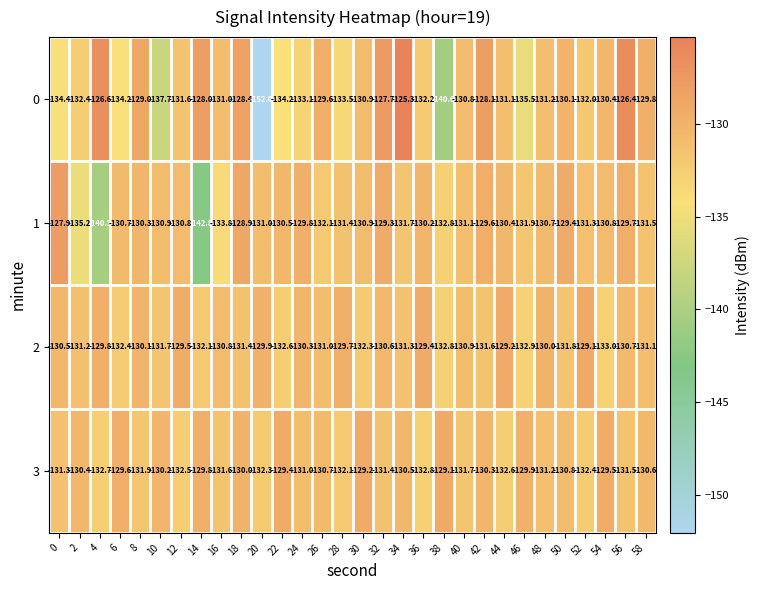

Rank the categories by 2 value from lowest to highest.

54, 46, 38, 22, 6, 30, 14, 50, 10, 42, 18, 34, 2, 58, 26, 40, 16, 56, 32, 0, 24, 8, 48, 20, 4, 28, 12, 36, 44, 52